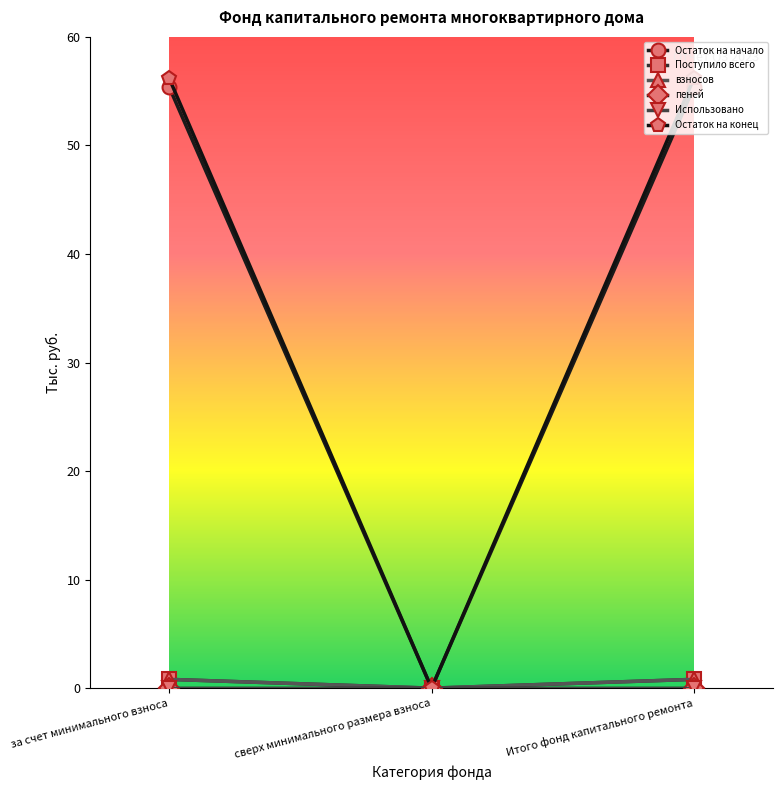

Which series has the largest total across all categories?

Остаток на конец